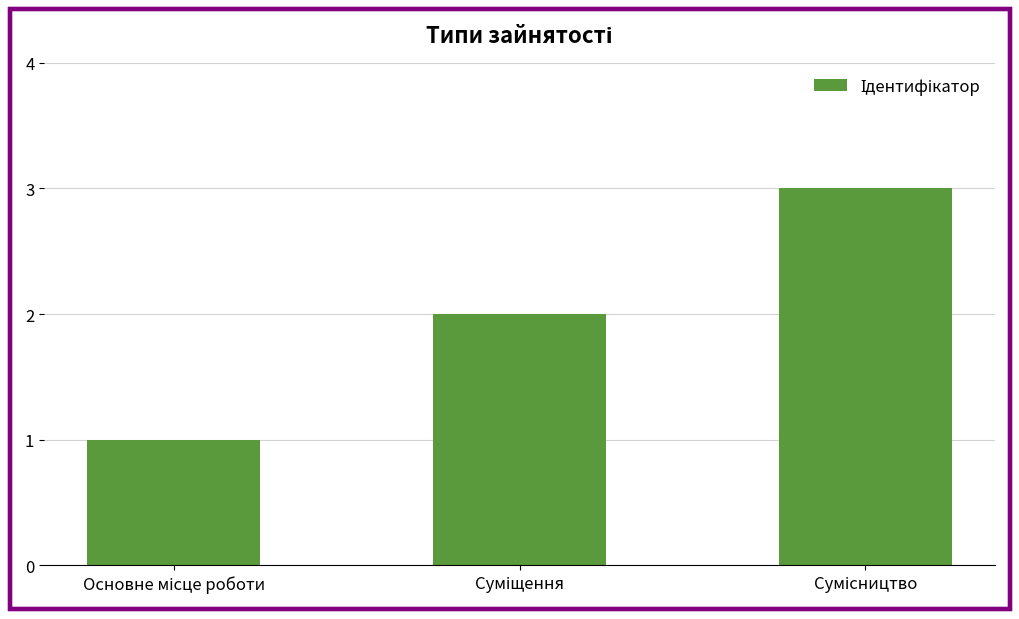

What is the greatest value displayed?

3